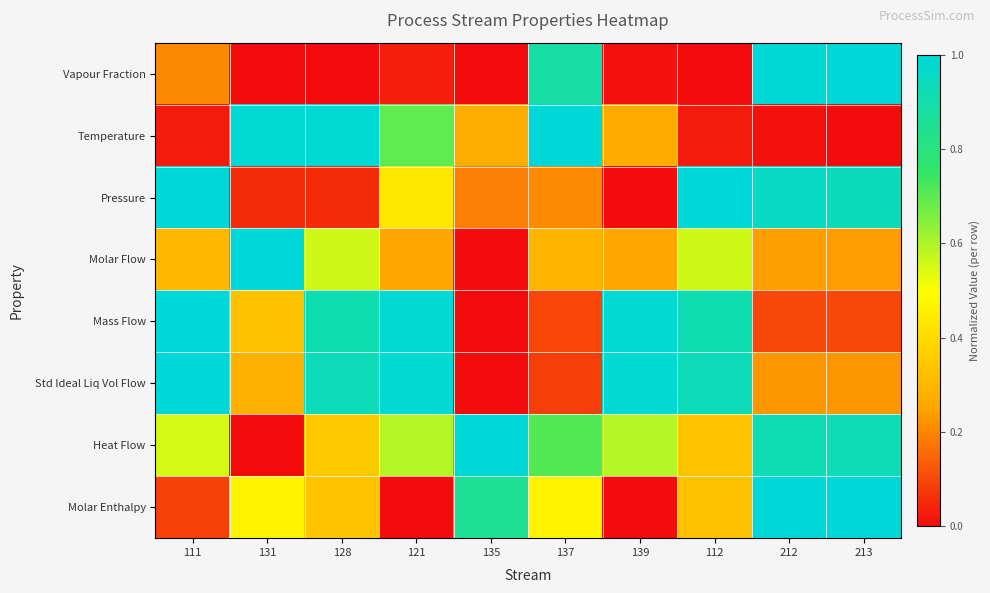

Which category has the lowest value across all series?

128